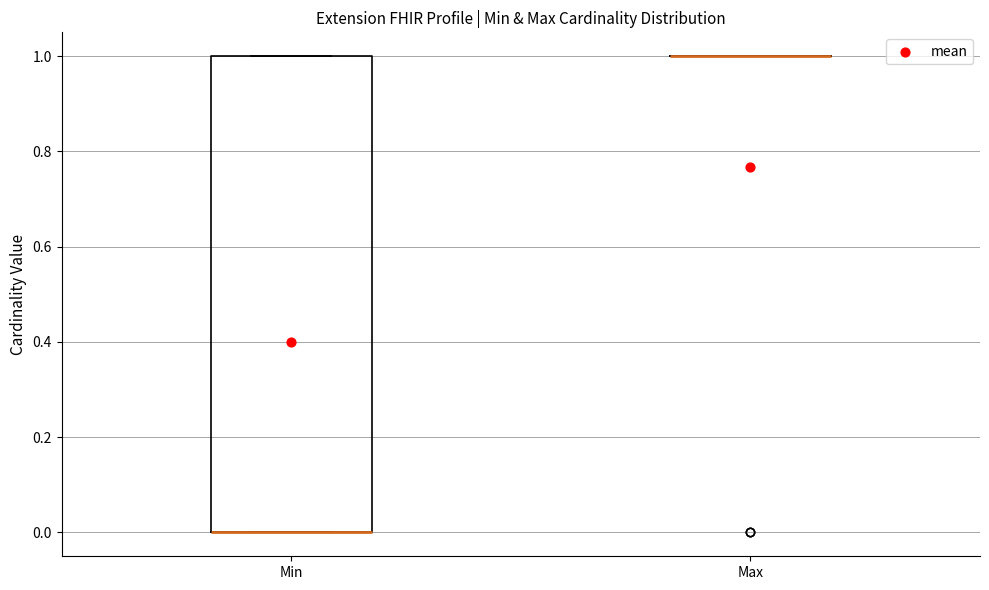

Reading left to right, read every box against the y-axis: the position of its median line, the range the box covers, and the ends of its whiskers. The values are not printed on the chart, so give them approximately, as read against the axis.

Min: median 0 (drawn on the box's lower edge), box 0 to 1, whiskers 0 to 1
Max: box collapsed to a line at 1, whiskers 1 to 1